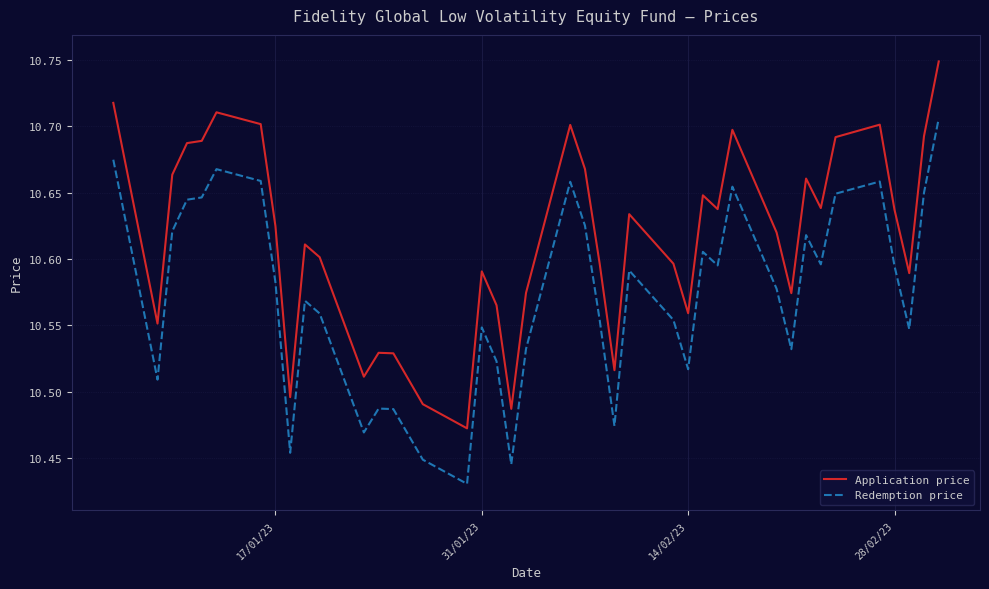

List the series in order of their peak value, lowest first.

Redemption price, Application price